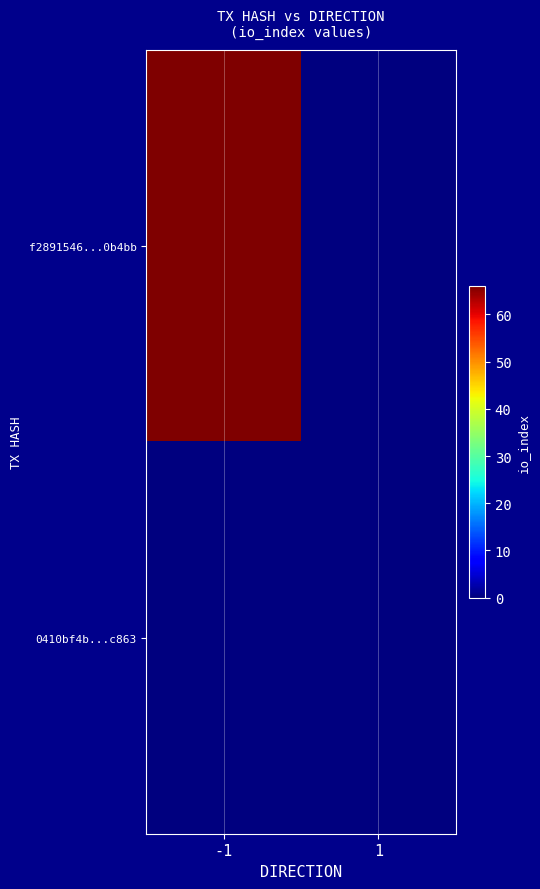

What is the spread (max minus min) of values at -1?

66